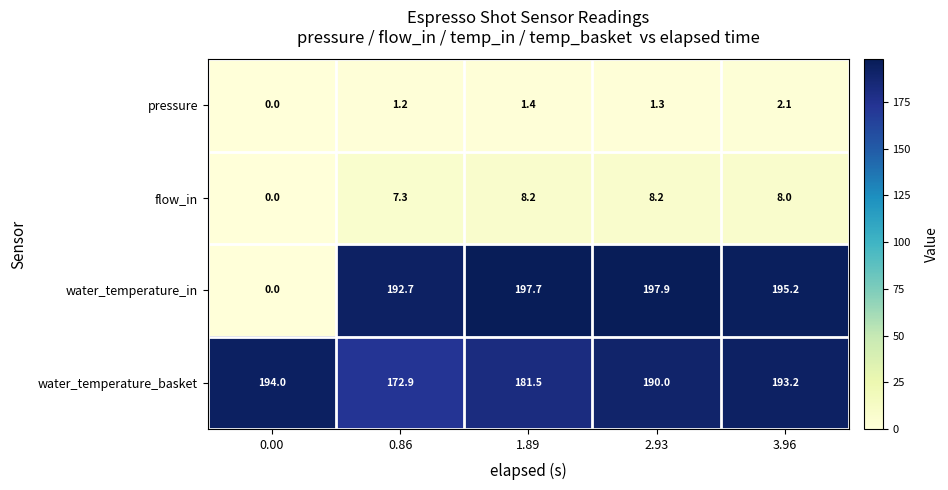

List the series in order of their peak value, highest first.

water_temperature_in, water_temperature_basket, flow_in, pressure